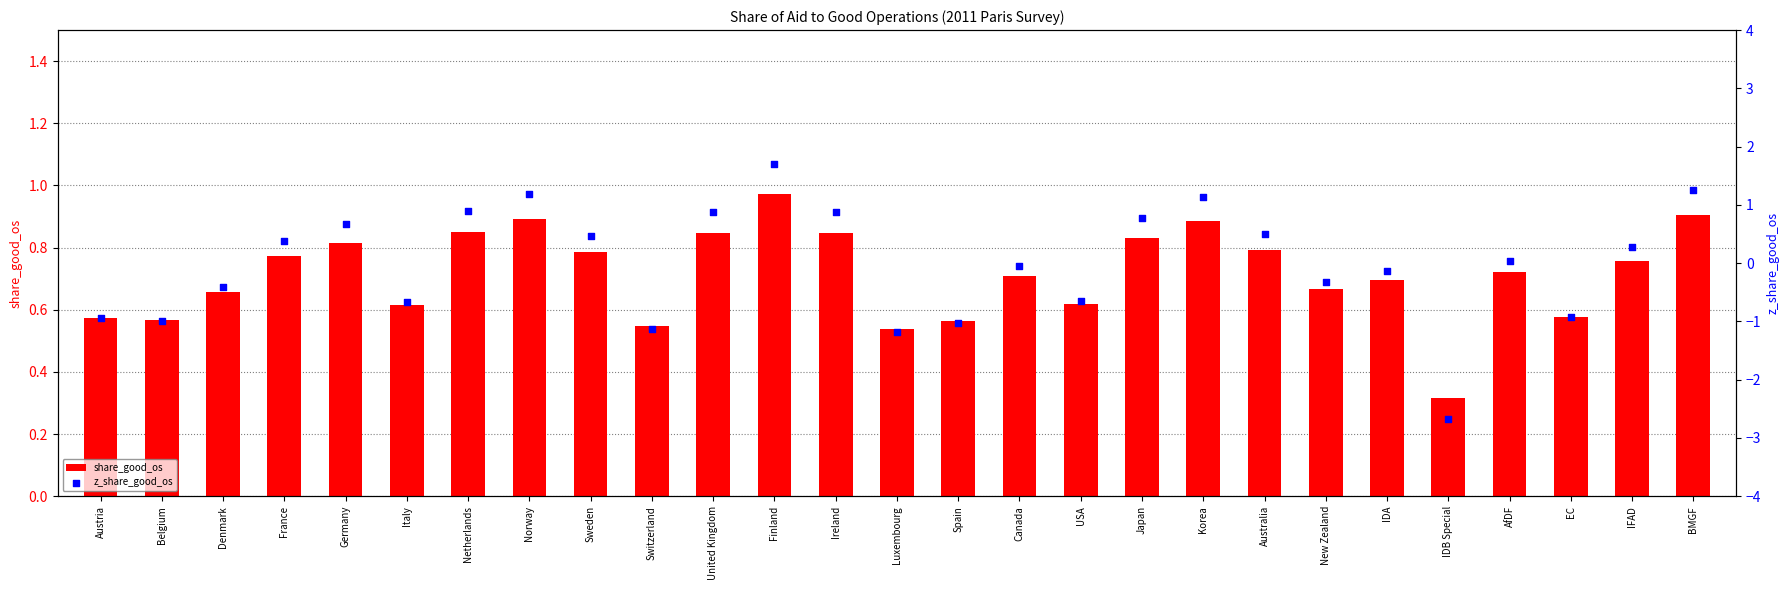

What are all the series names shown in the legend?

share_good_os, z_share_good_os